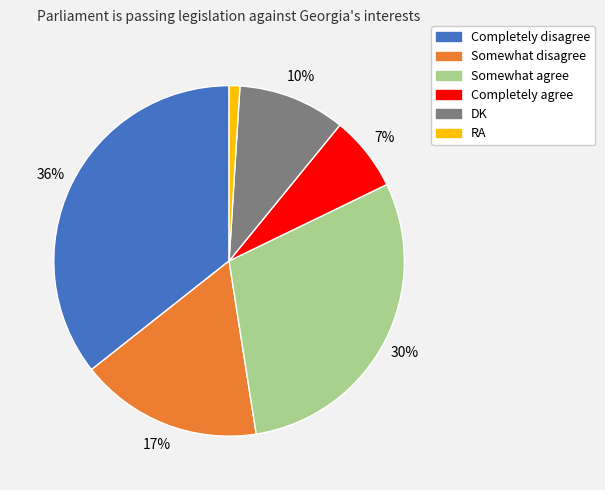

True or false: Completely disagree accounts for 36% of the total.

True